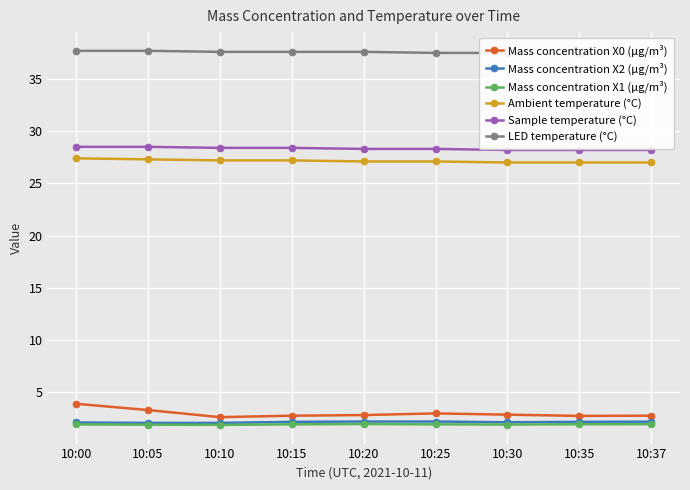

True or false: Mass concentration X1 (μg/m³) has more than 0 points higher than both neighbors.

True